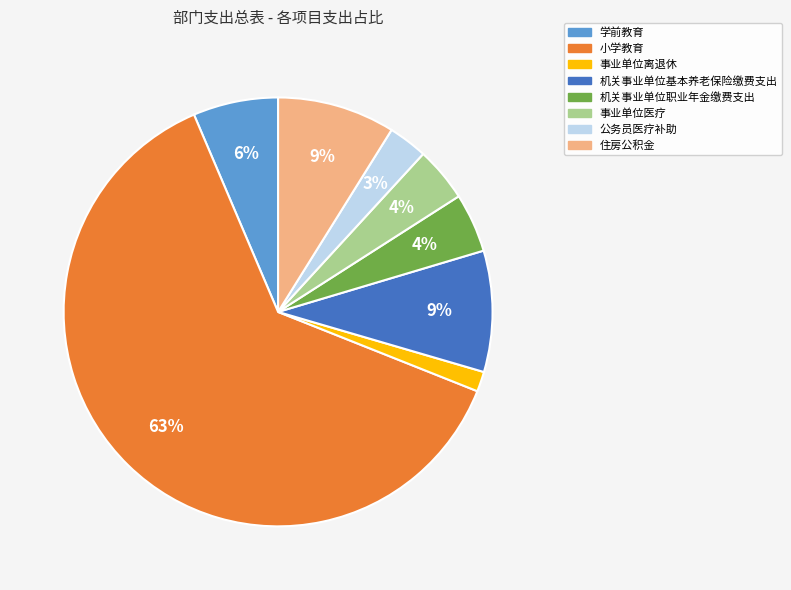

True or false: 事业单位医疗 accounts for 4% of the total.

True